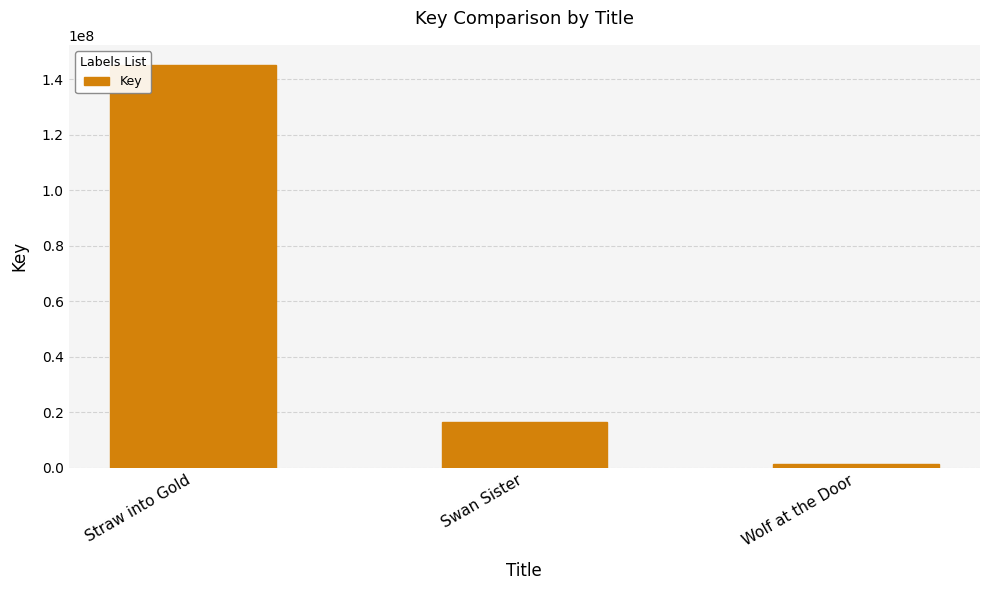

True or false: the data shows 145078159 at Straw into Gold.

True